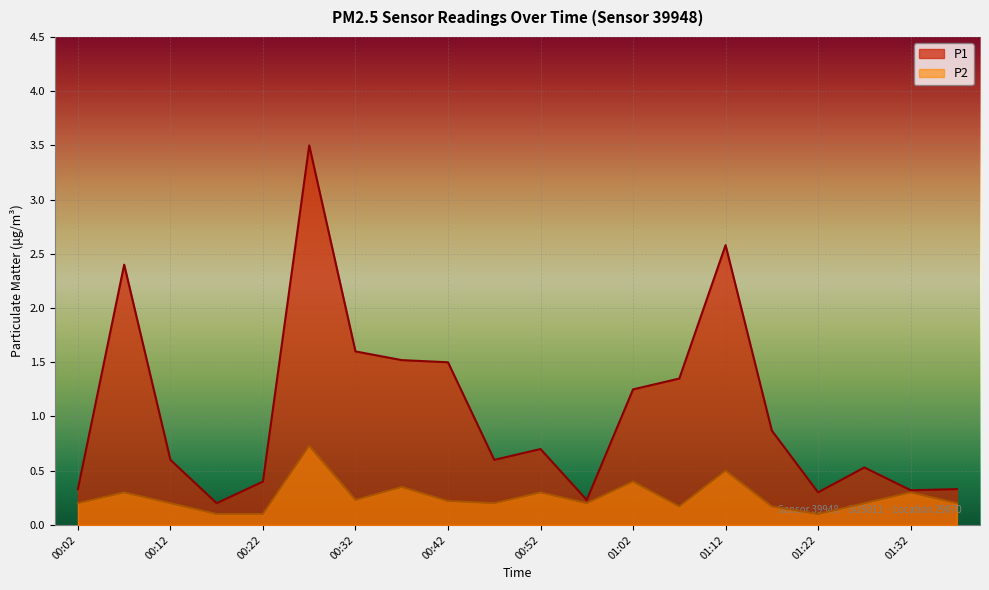

List the series in order of their peak value, highest first.

P1, P2